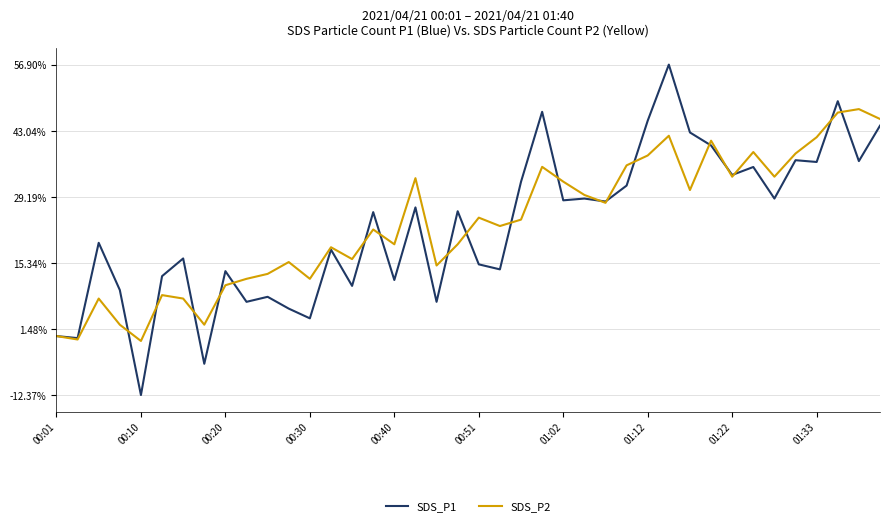

What is the smallest value displayed?

-12.4